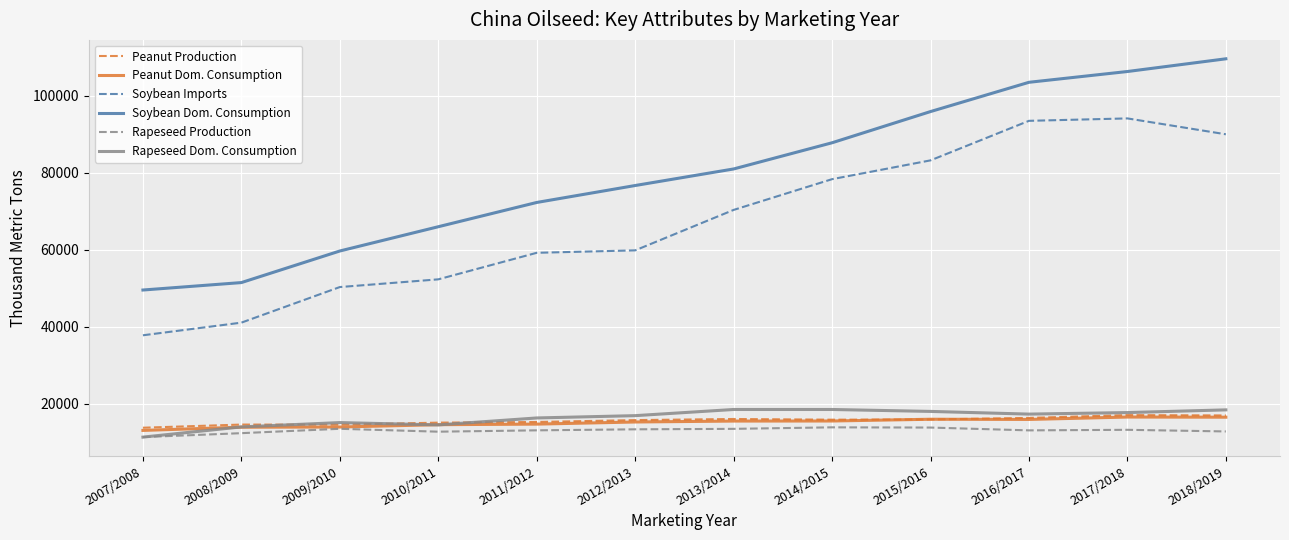

Is the value of Peanut Dom. Consumption at 2010/2011 greater than the value of Soybean Dom. Consumption at 2017/2018?

No